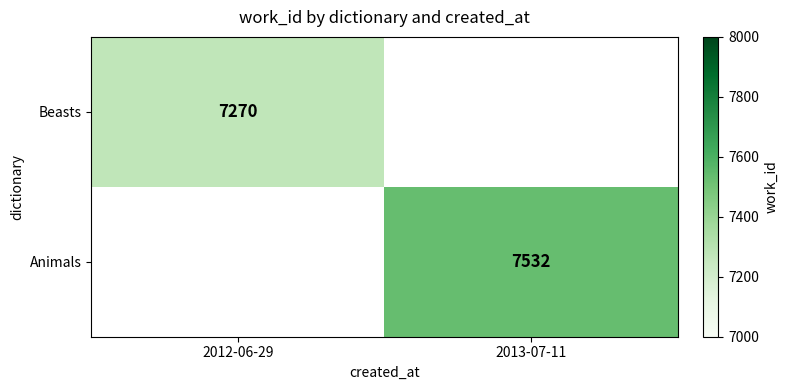

The value of Animals at 2013-07-11 is 12595. True or false?

False